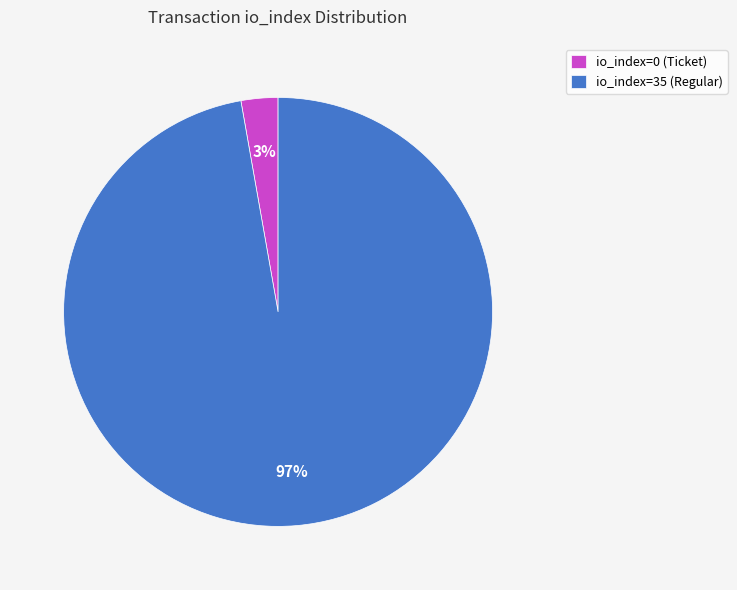

Is the sum of io_index=35 (Regular) and io_index=0 (Ticket) greater than half?

Yes